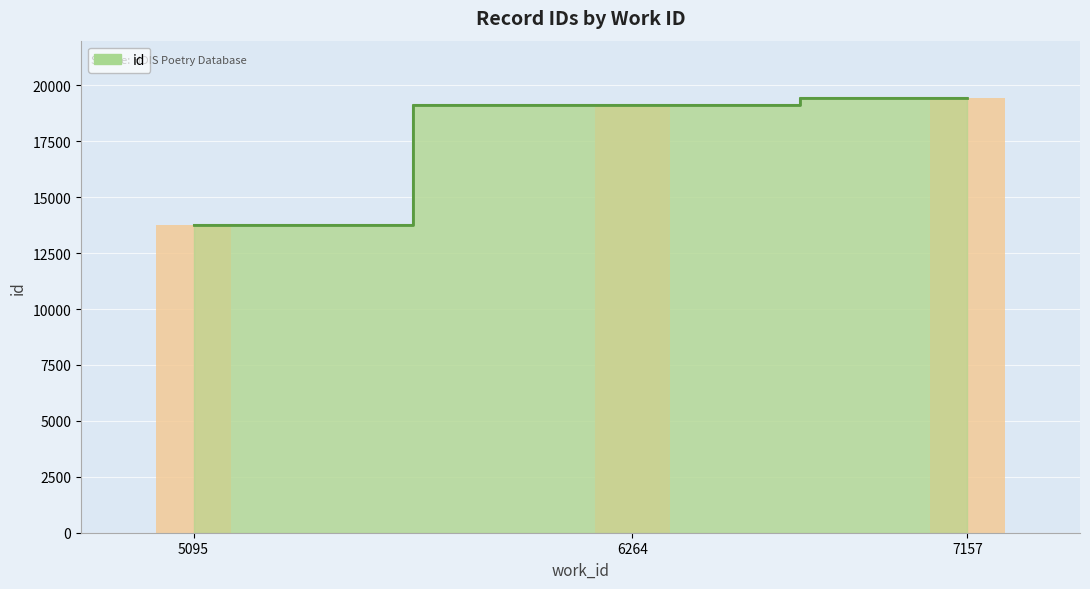

How many bars are there in total?

3